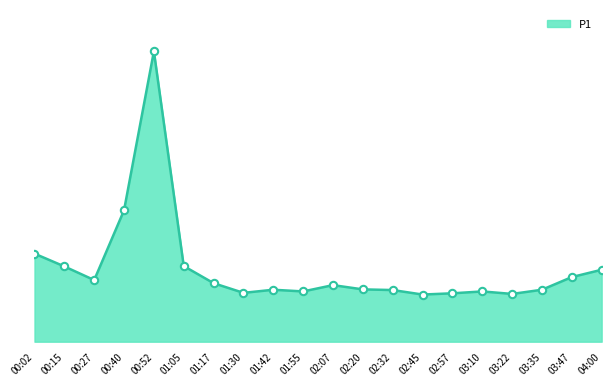

Does the chart have visible grid lines?

No